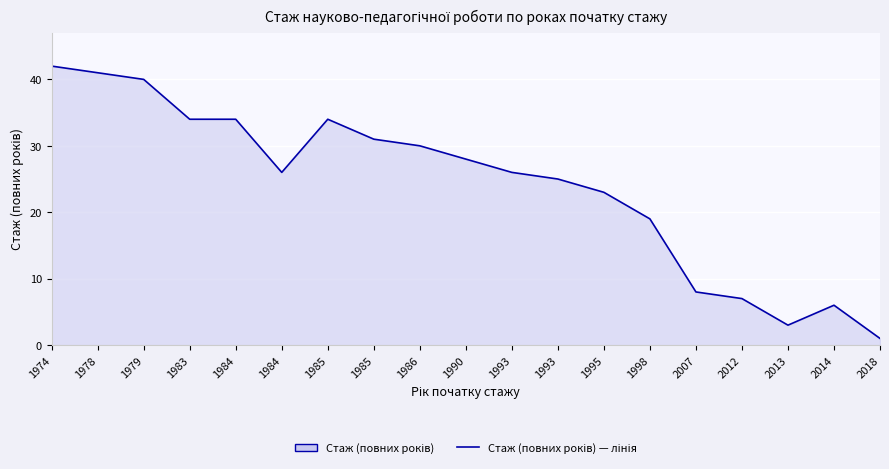

Rank the categories by value from highest to lowest.

1974, 1978, 1979, 1983, 1984, 1985, 1985, 1986, 1990, 1984, 1993, 1993, 1995, 1998, 2007, 2012, 2014, 2013, 2018